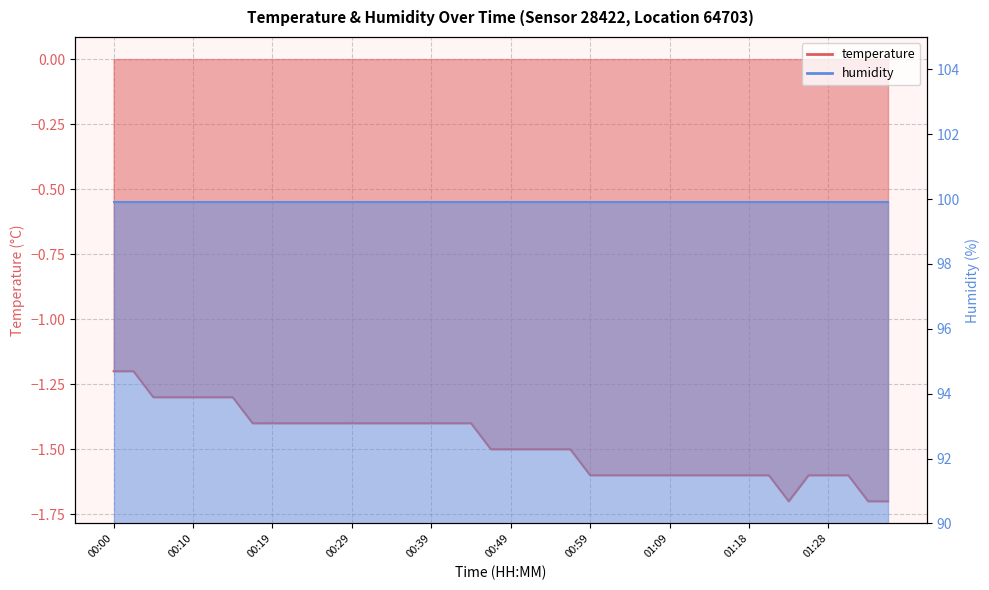

Count the number of categories in the chart.

40